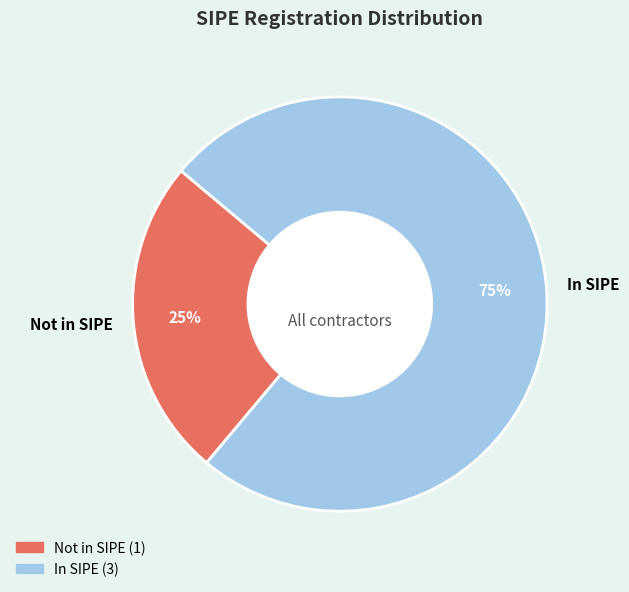

Which category has the biggest portion of the pie?

In SIPE